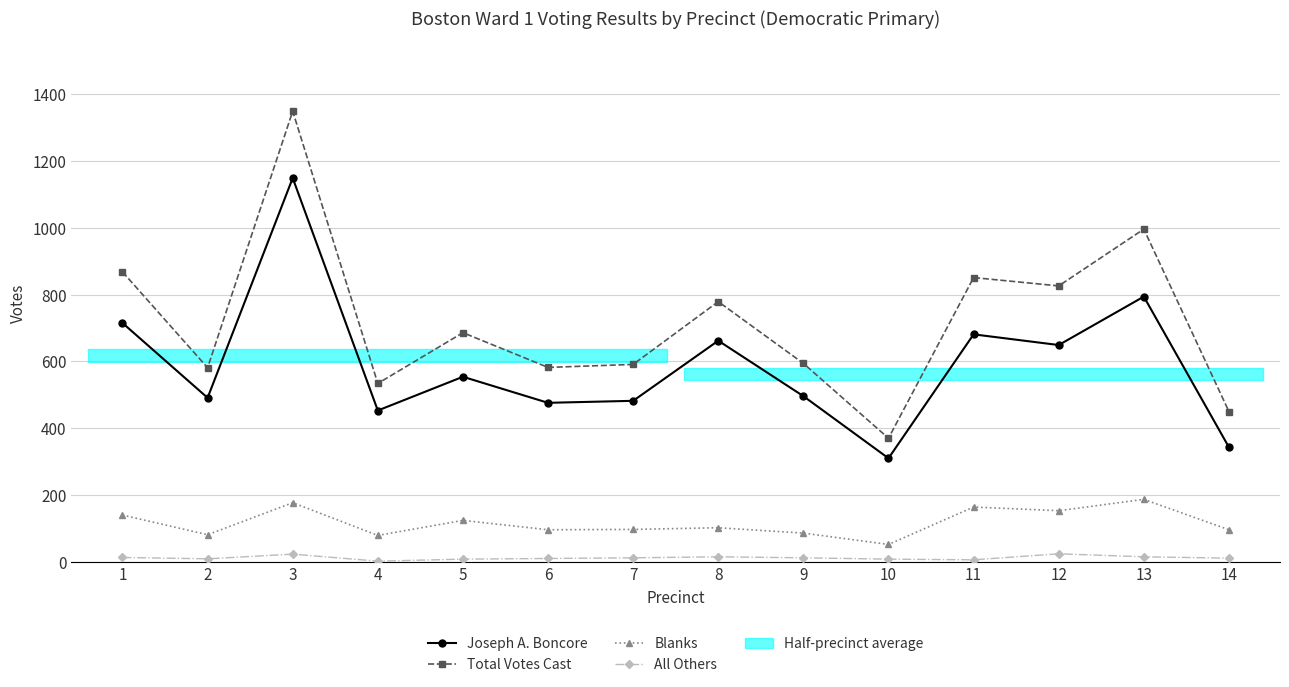

What is the value of the All Others bar at the 8th from the left?

15